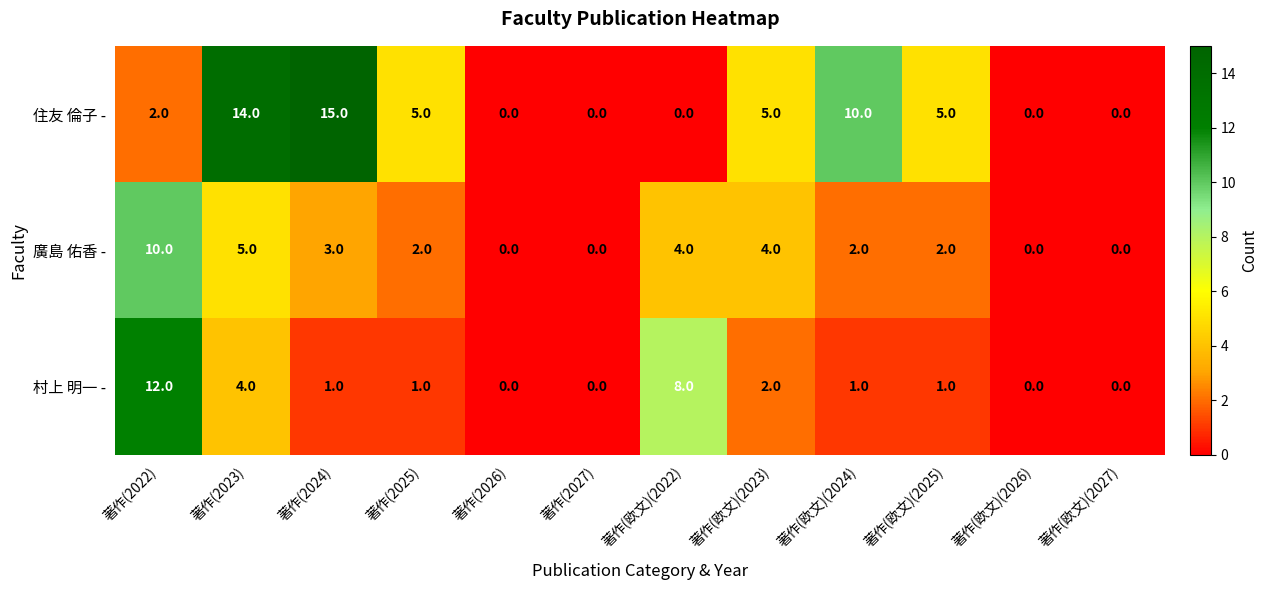

The 住友 倫子 - series shows 5 at 著作(欧文)(2027). True or false?

False